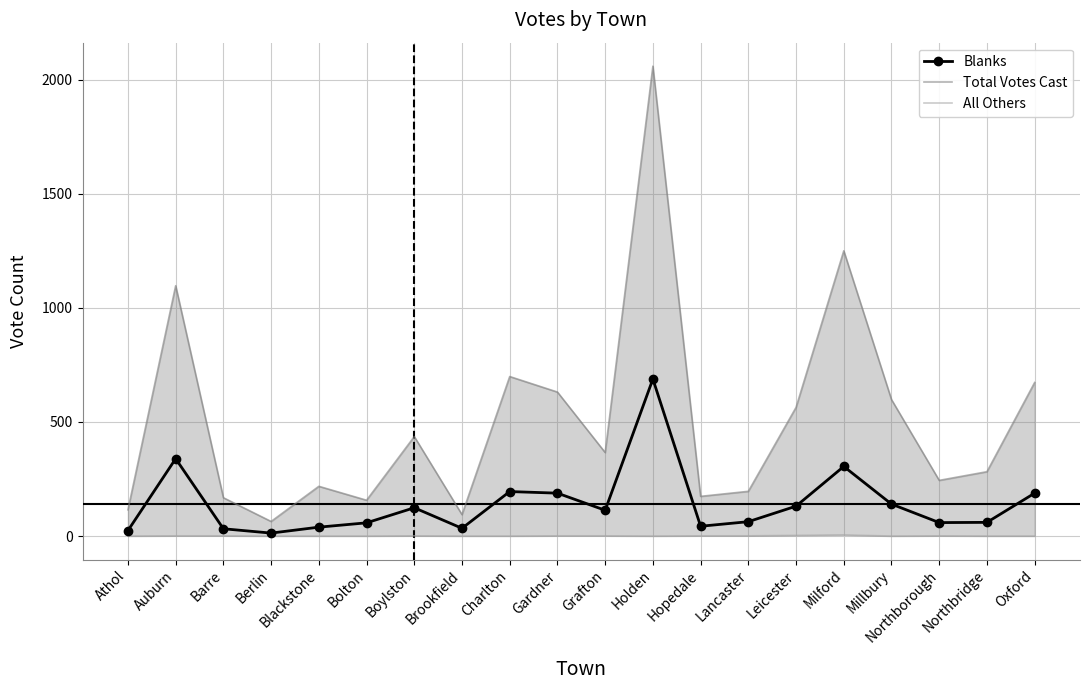

Which series has the largest range (max minus min)?

Total Votes Cast